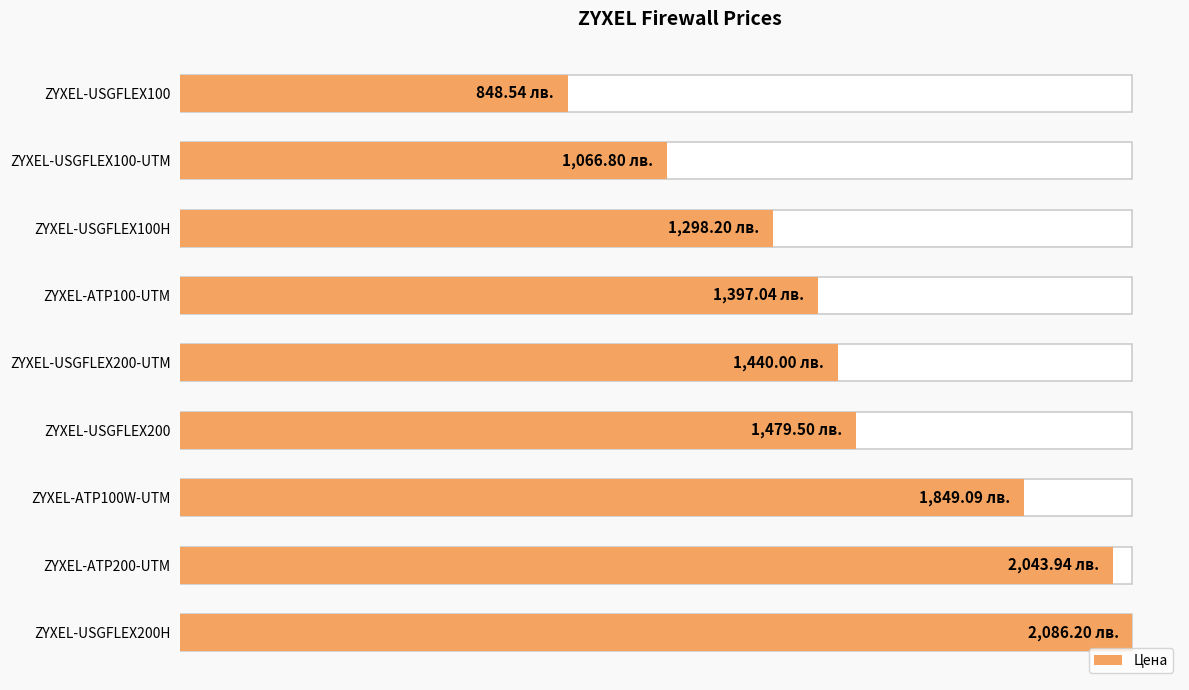

What is the value of the 5th bar from the left?

1440.0